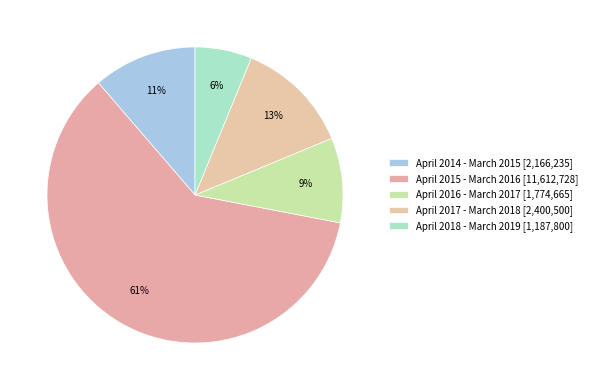

Count the number of slices in the pie.

5